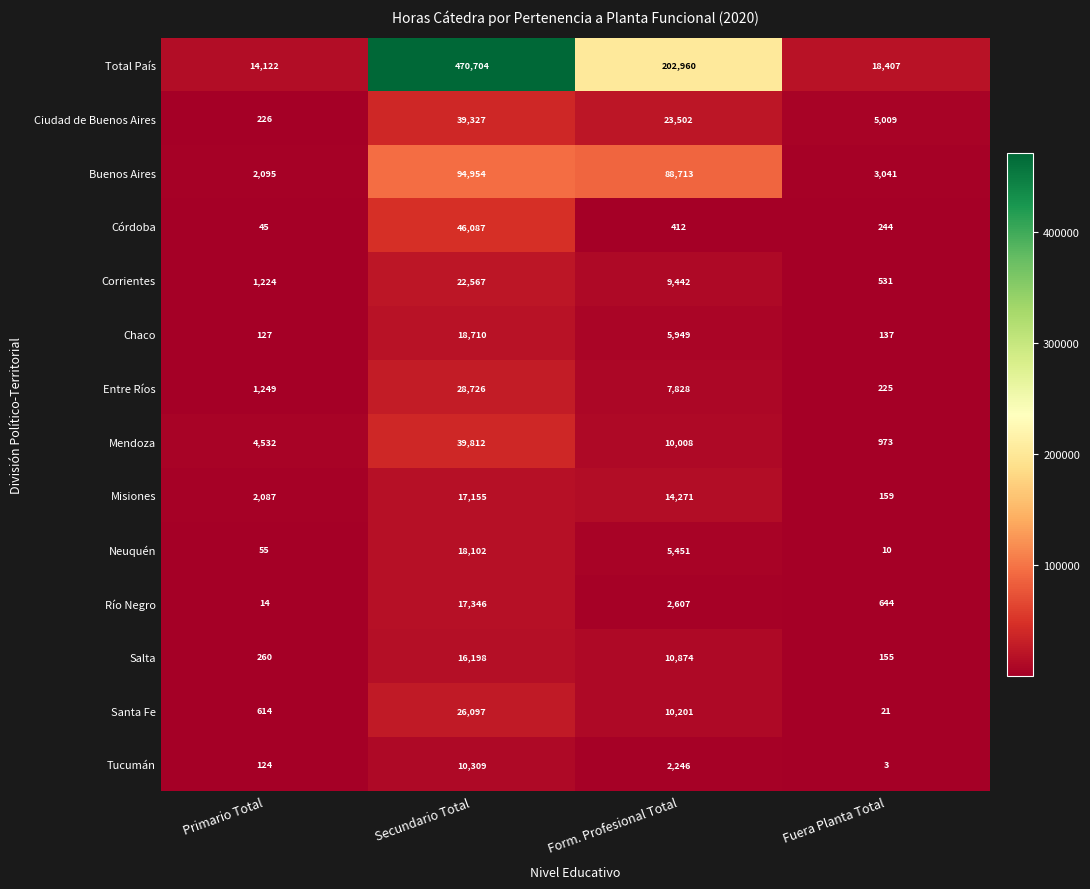

How many distinct data groups are displayed?

14